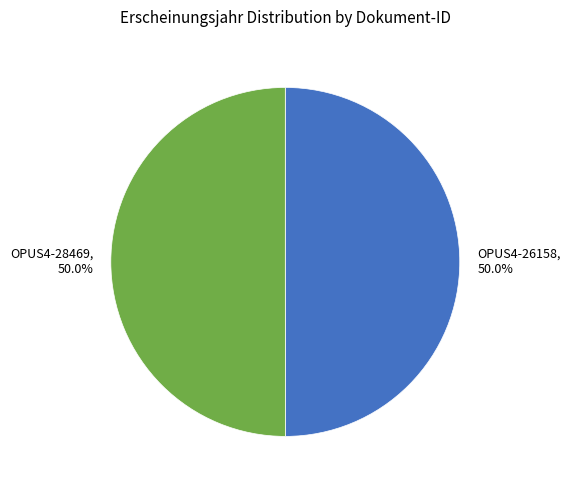

How many segments does this pie chart have?

2